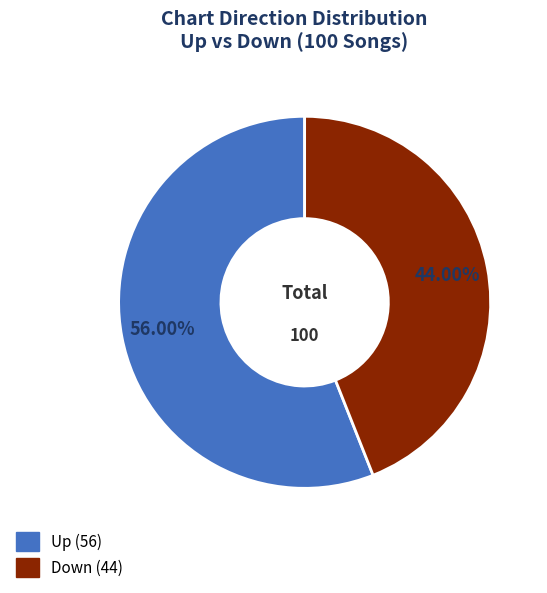

Does any single category account for the majority?

Yes